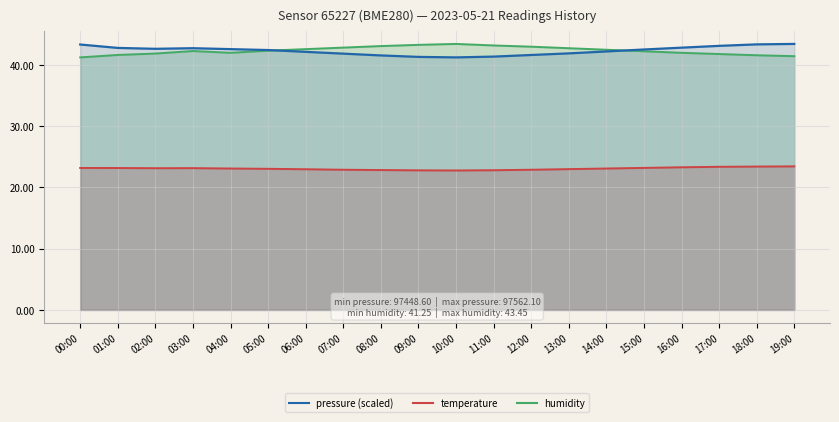

Is it true that pressure equals 42.5 at 15:00?

True